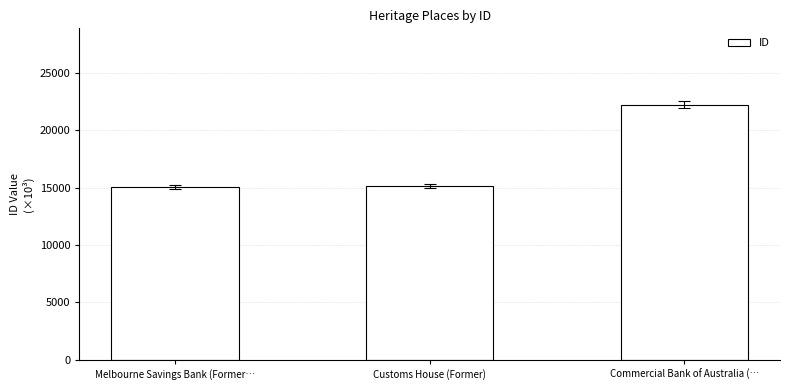

Are the bars horizontal?

No